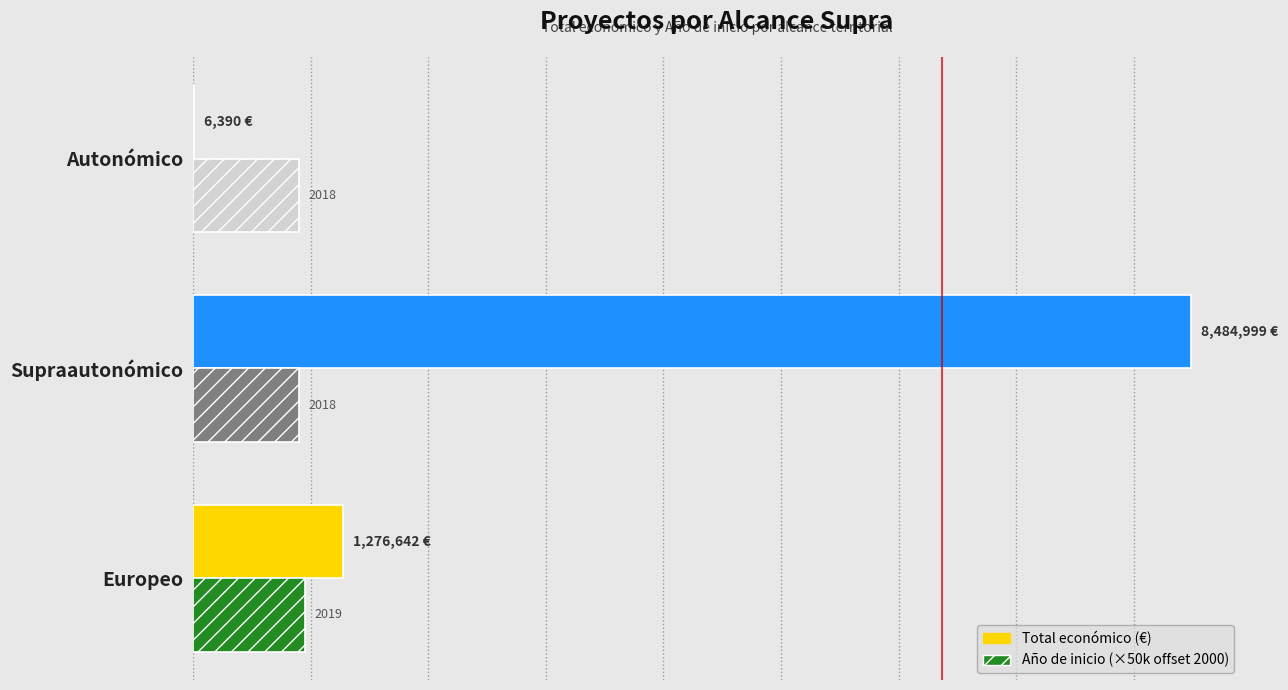

Reading left to right, what are all the values shown in this chart?

Total económico: 1276642	8484999	6390
Año de inicio (×50k offset 2000): 950000	900000	900000